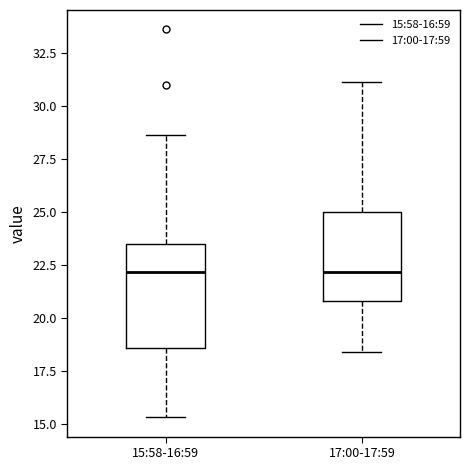

Reading left to right, read every box against the y-axis: the position of its median line, the range the box covers, and the ends of its whiskers. The values are not printed on the chart, so give them approximately, as read against the axis.

15:58-16:59: median 22.0, box 18.5 to 23.5, whiskers 15.5 to 28.5
17:00-17:59: median 22.0, box 21.0 to 25.0, whiskers 18.5 to 31.0